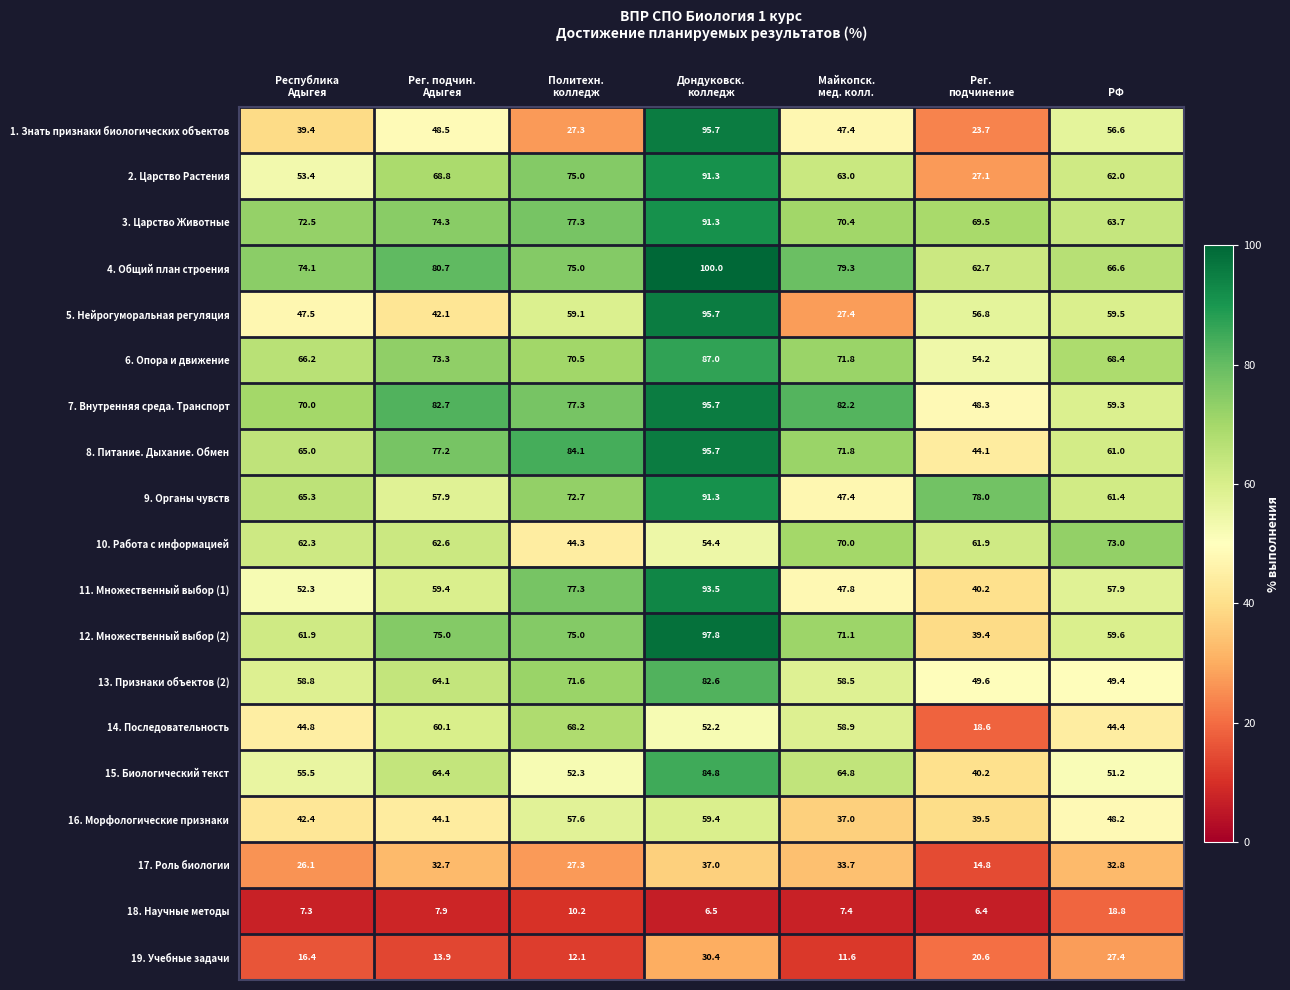

Which series has the largest range (max minus min)?

1. Знать признаки биологических объектов